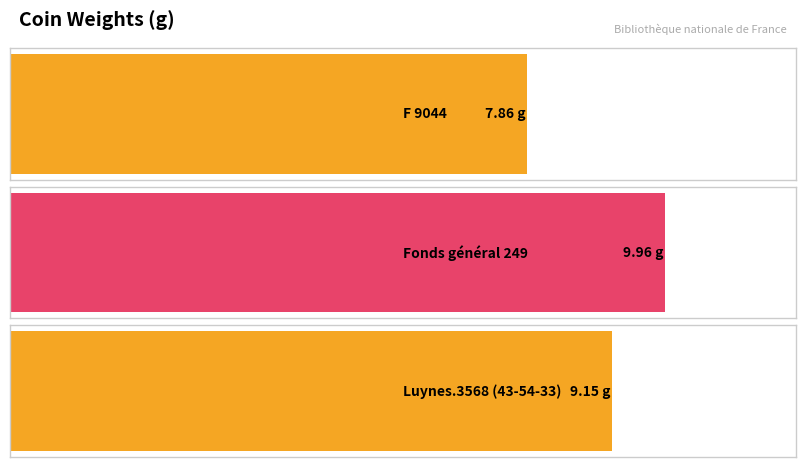

The value at Fonds général 249 is 10.0. True or false?

True